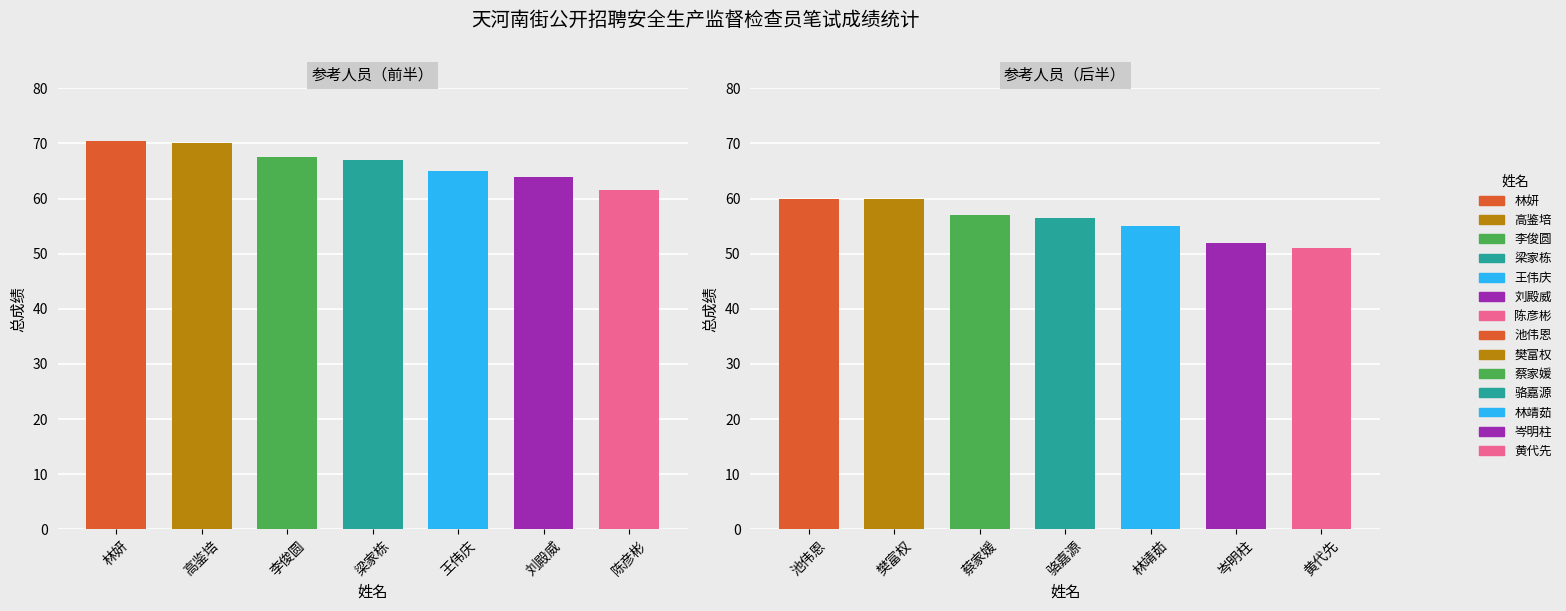

Reading left to right, list all the values displayed in this chart.

林妍=70.5	高鉴培=70.0	李俊圆=67.5	梁家栋=67.0	王伟庆=65.0	刘殿威=64.0	陈彦彬=61.5	池伟恩=60.0	樊富权=60.0	蔡家媛=57.0	骆嘉源=56.5	林靖茹=55.0	岑明柱=52.0	黄代先=51.0